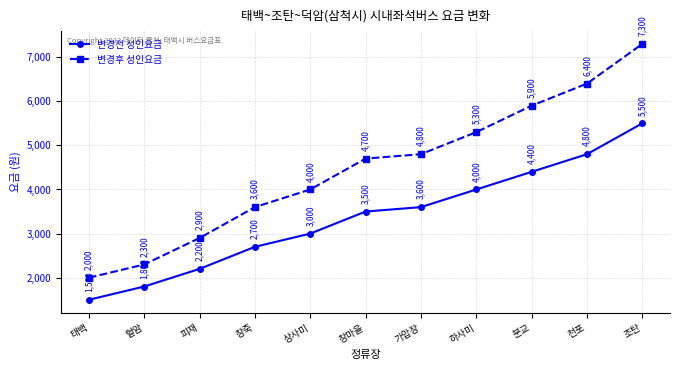

How many values in the 변경후 성인요금 series are below 4700?

5